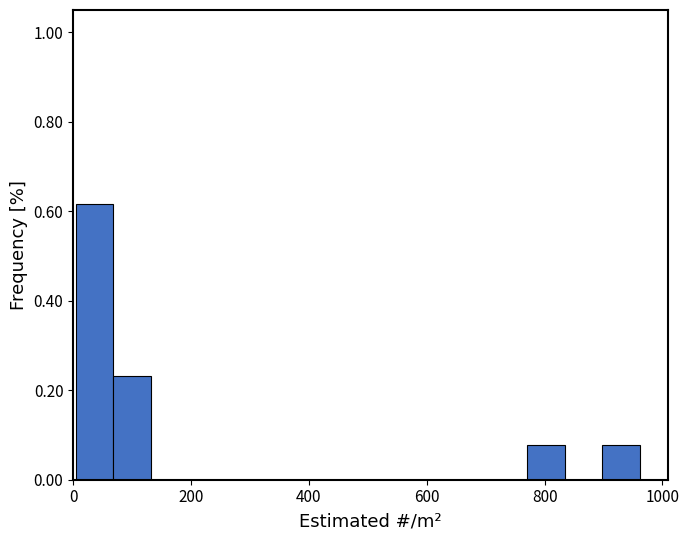

Around what value on the x-axis is the tallest bar? Give the approximate position of its centre, as read against the axis.

40